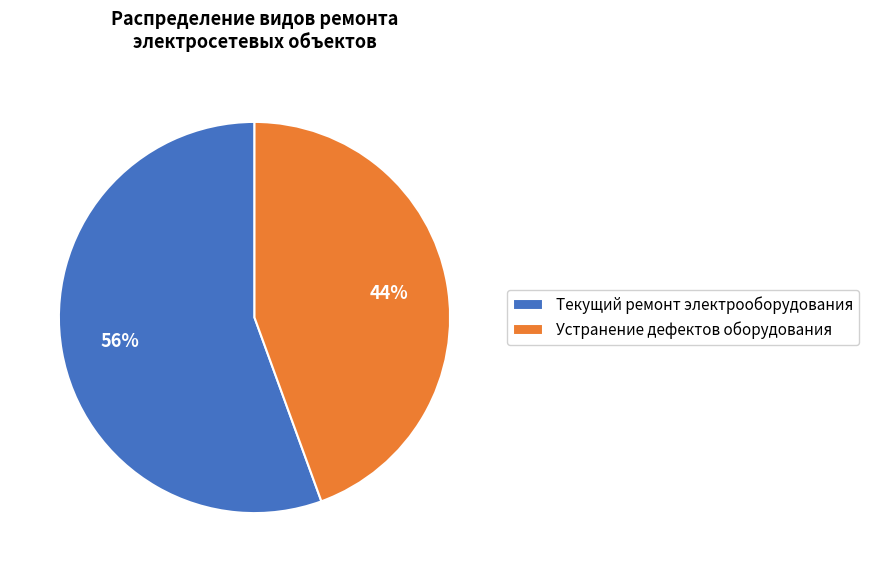

What is the smallest slice in the pie chart?

Устранение дефектов оборудования